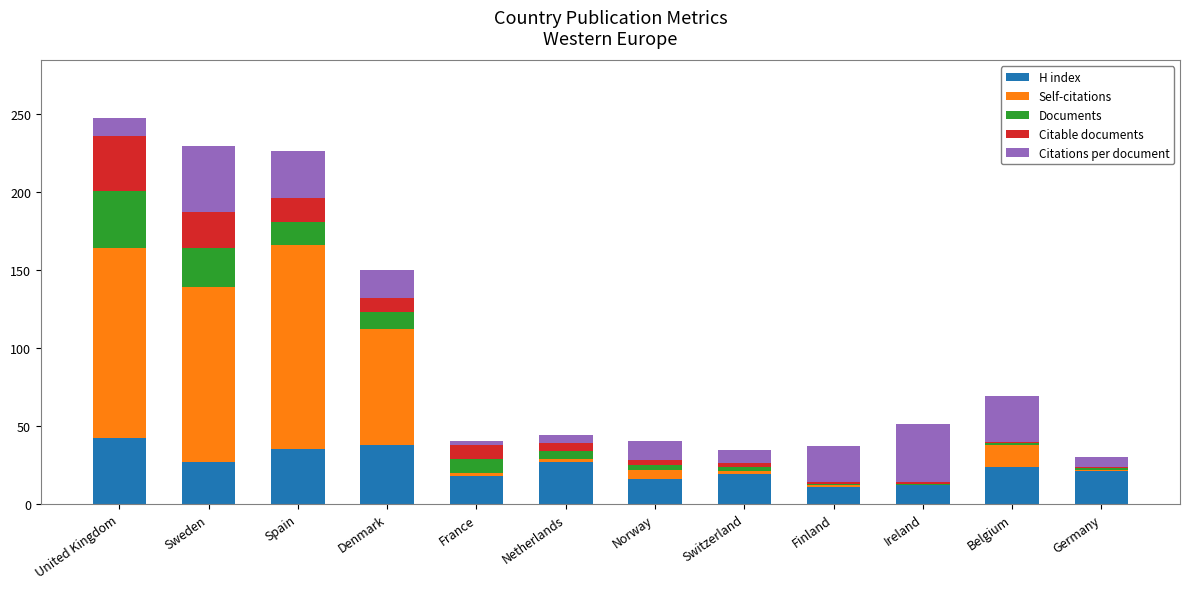

The value of H index at France is 28.8. True or false?

False